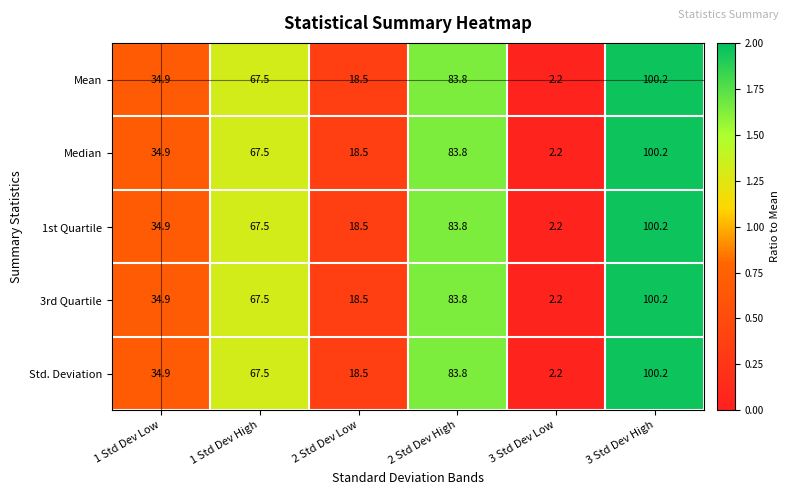

At which category is the sum across all series the highest?

3 Std Dev High